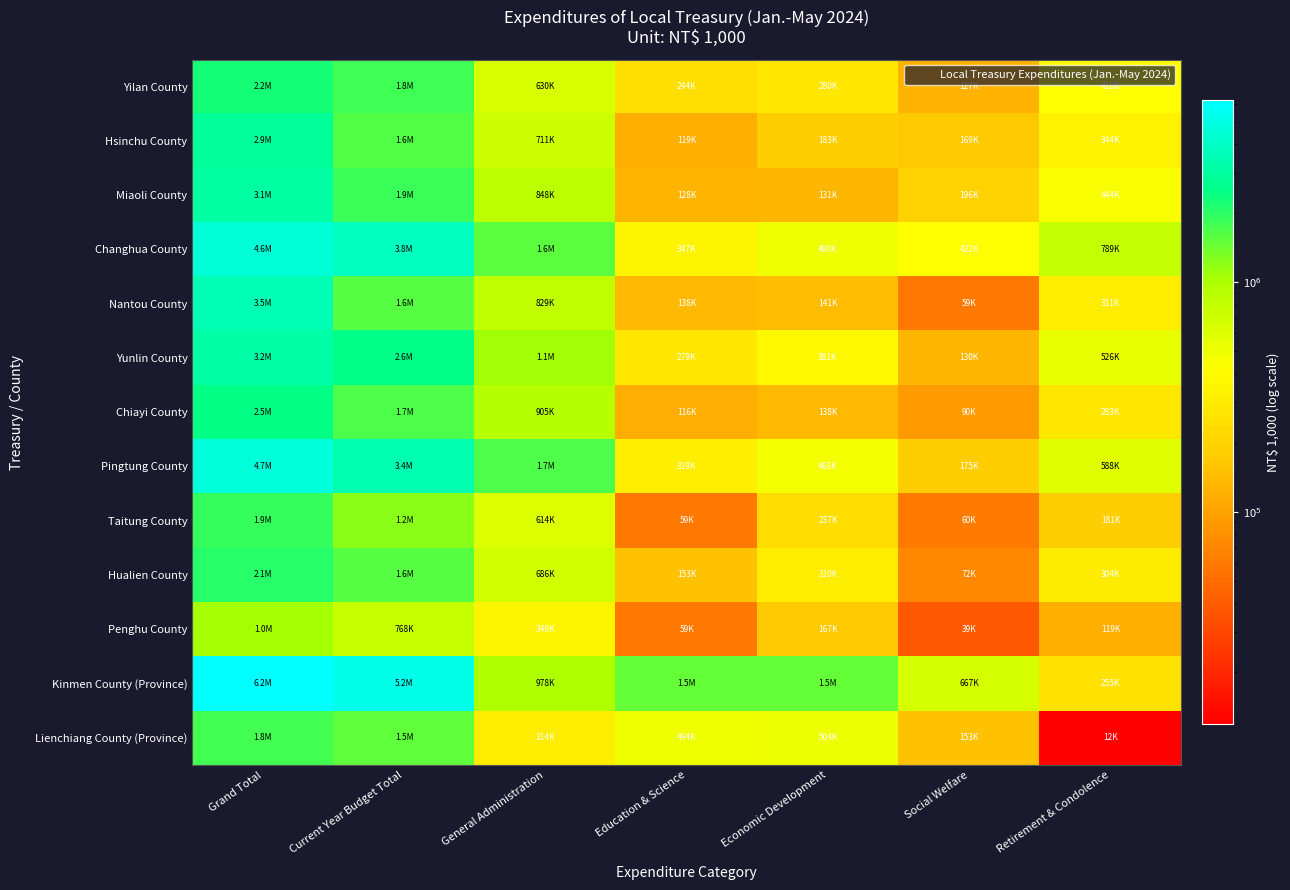

At how many categories does at least one series exceed 6169053?

1